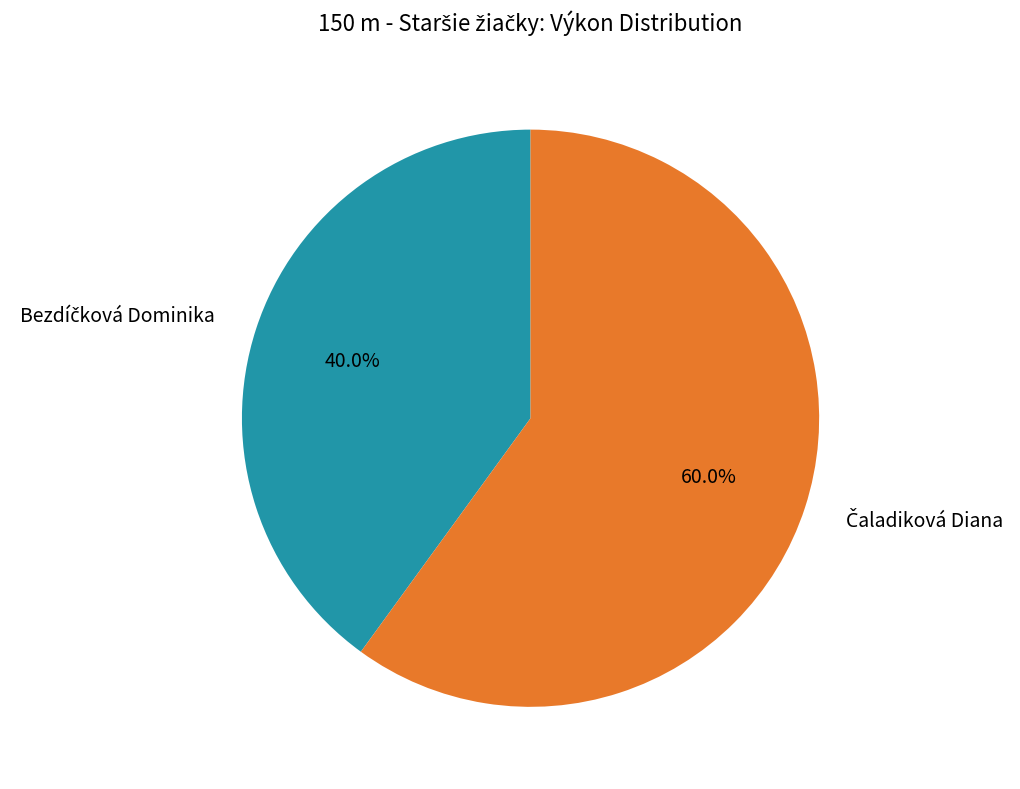

Is there any slice that represents more than half of the pie?

Yes